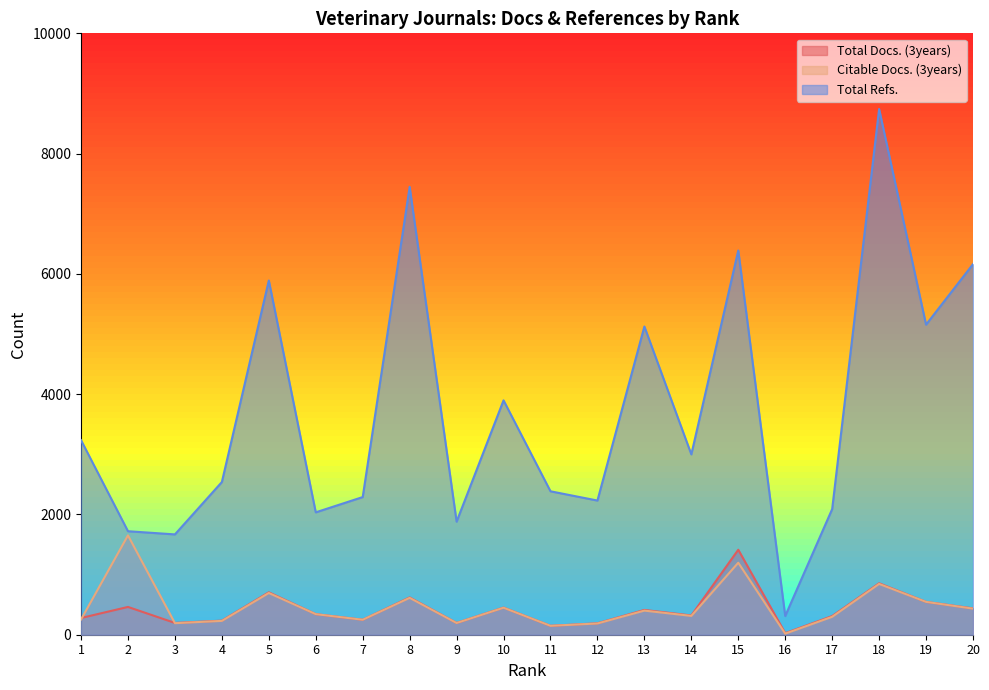

The Total Docs. (3years) series shows 412 at 13. True or false?

True